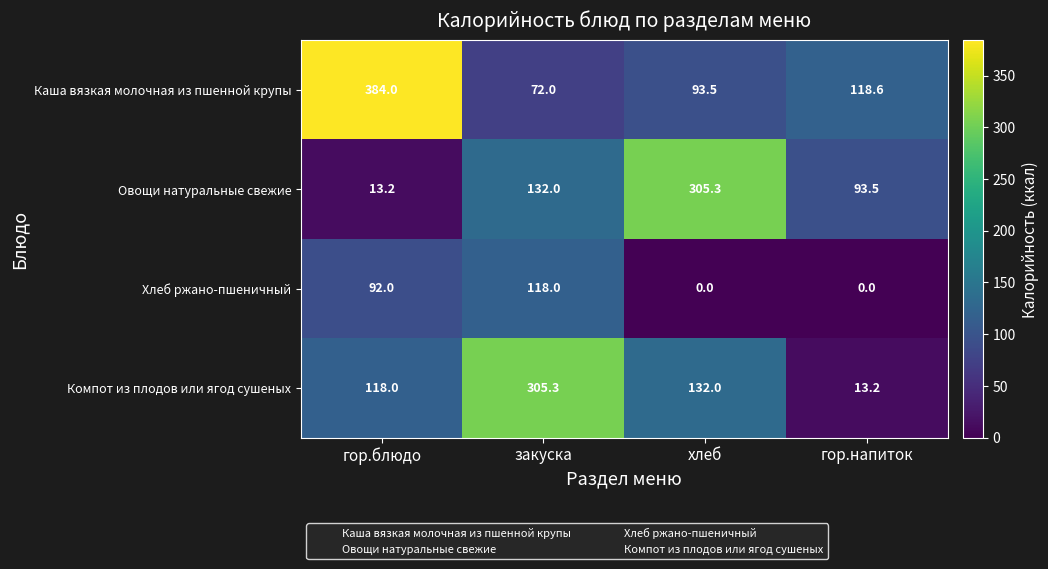

Rank the categories by Компот из плодов или ягод сушеных value from lowest to highest.

гор.напиток, гор.блюдо, хлеб, закуска